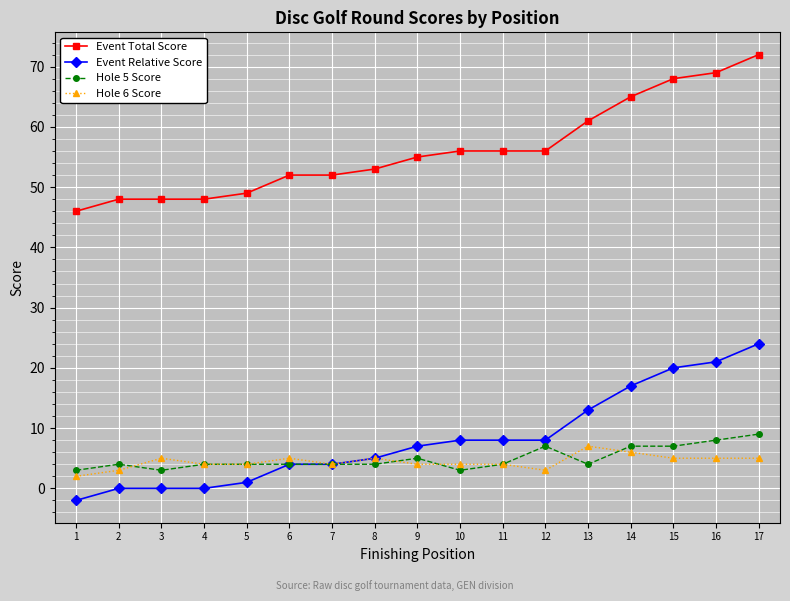

The value of Event Total Score at 4 is 48. True or false?

True